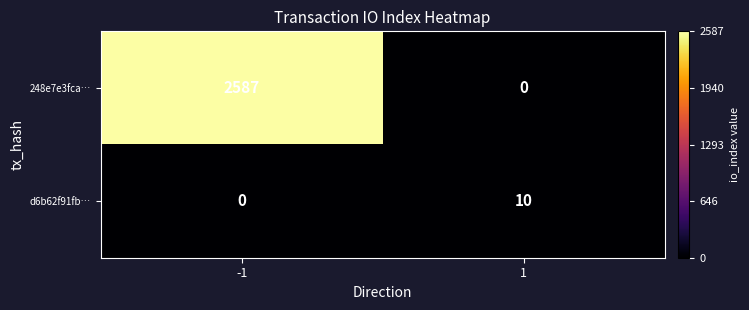

What is the difference between the 248e7e3fca… values at -1 and 1?

2587